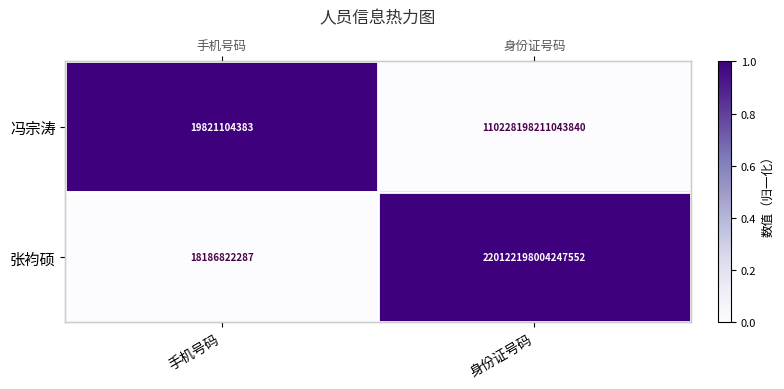

Which category has the lowest value in the 冯宗涛 series?

身份证号码